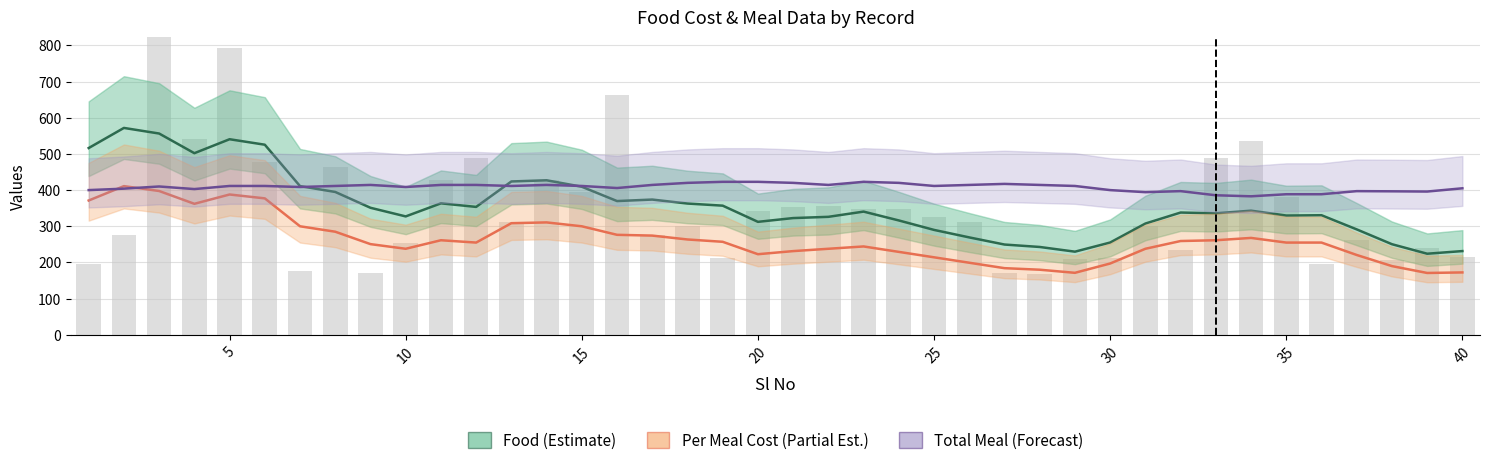

What is the minimum value shown in the chart?

171.0